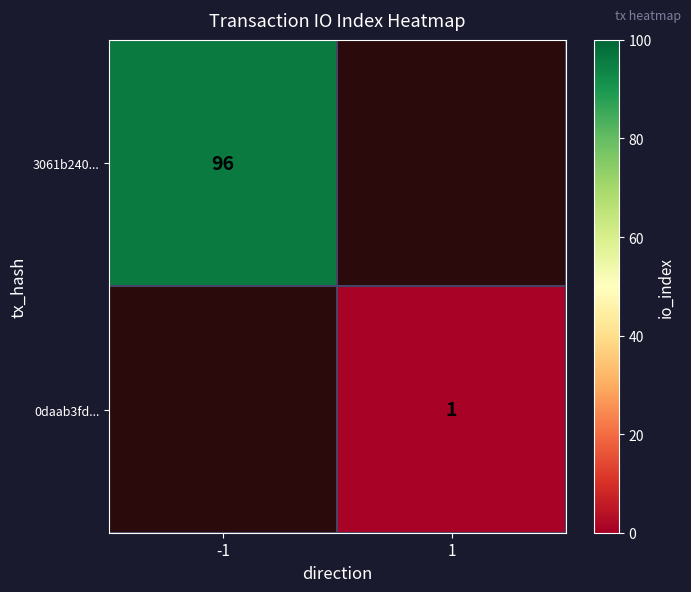

Is it true that 3061b240... equals 96 at -1?

True